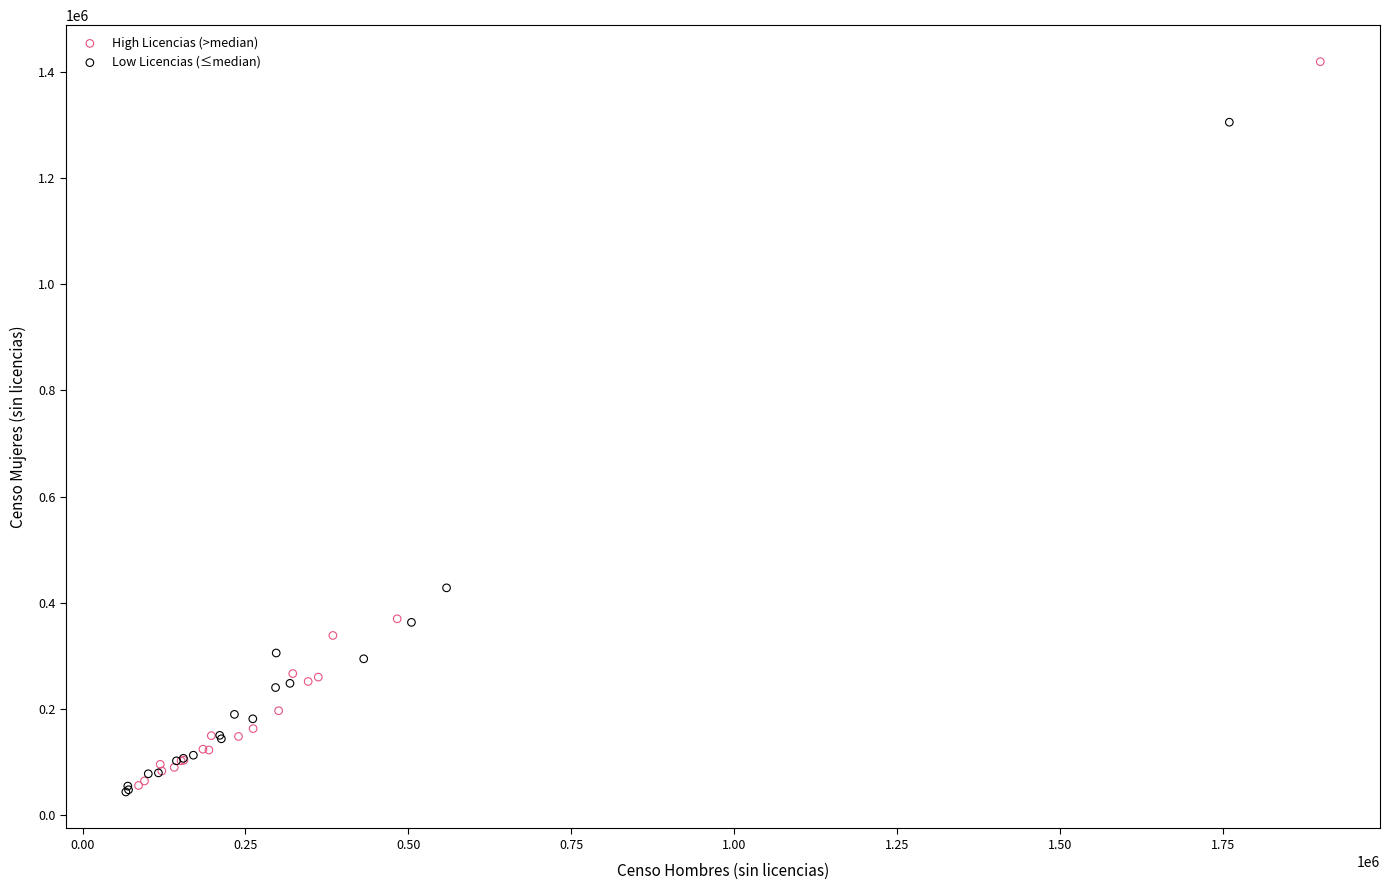

What are all the series names shown in the legend?

High Licencias (>median), Low Licencias (≤median)